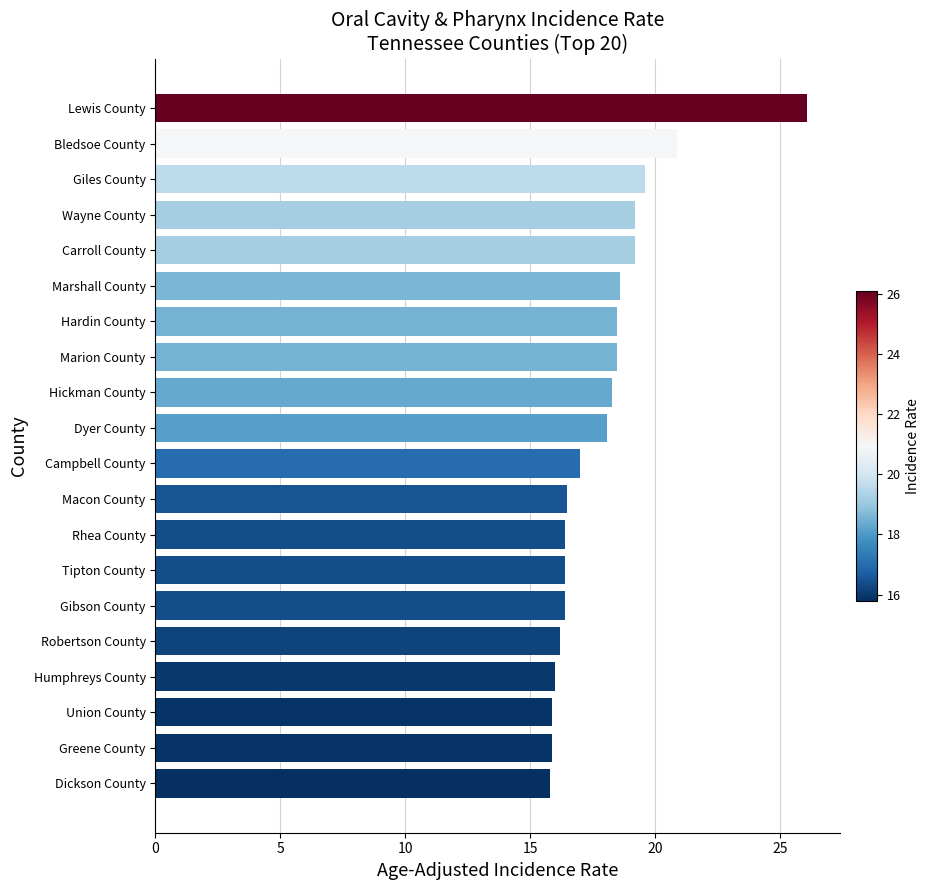

What is the ratio of the value at Gibson County to the value at Humphreys County?

1.0